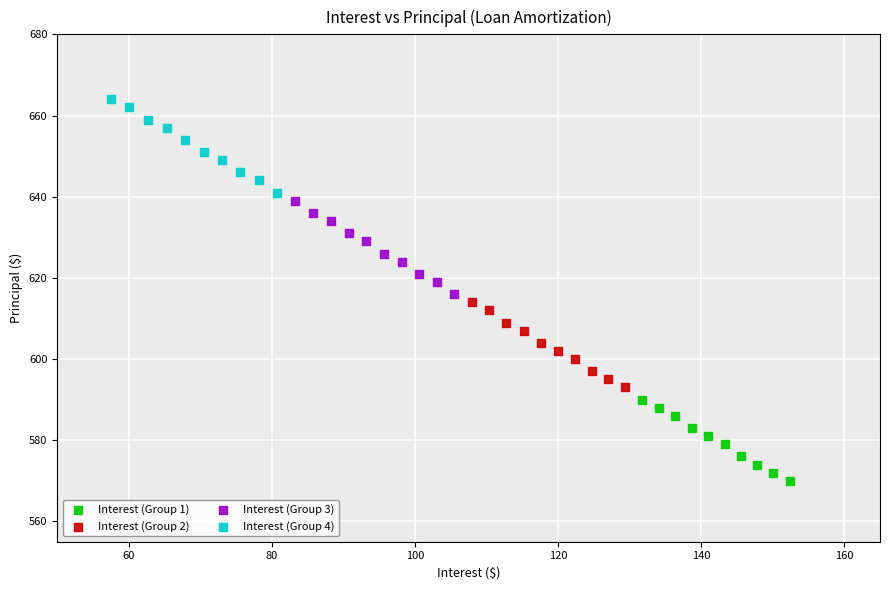

Which series reaches the maximum Y coordinate?

Interest (Group 4)